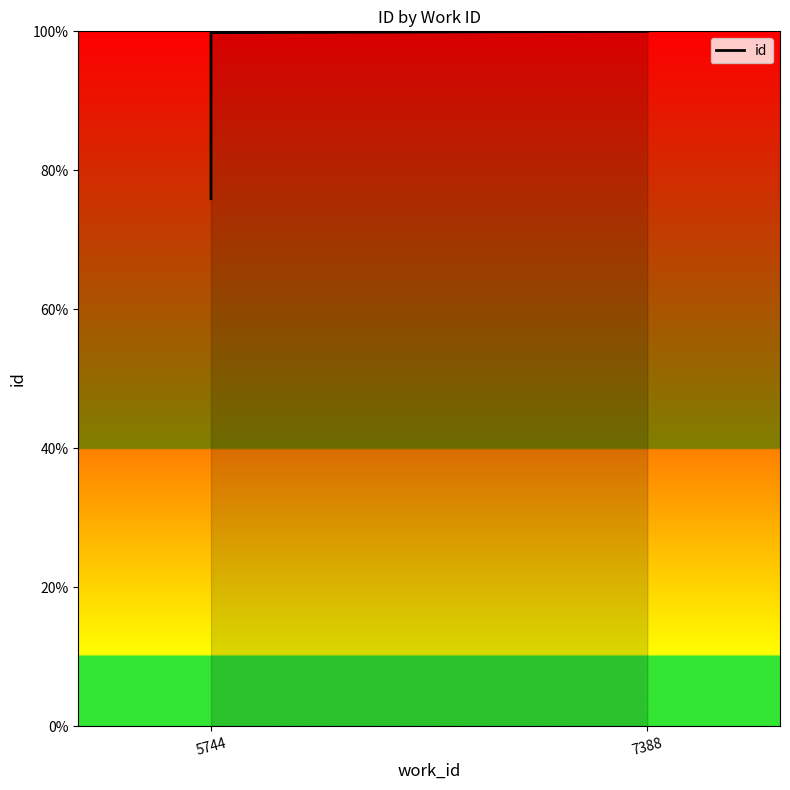

How many lines are shown in the chart?

1